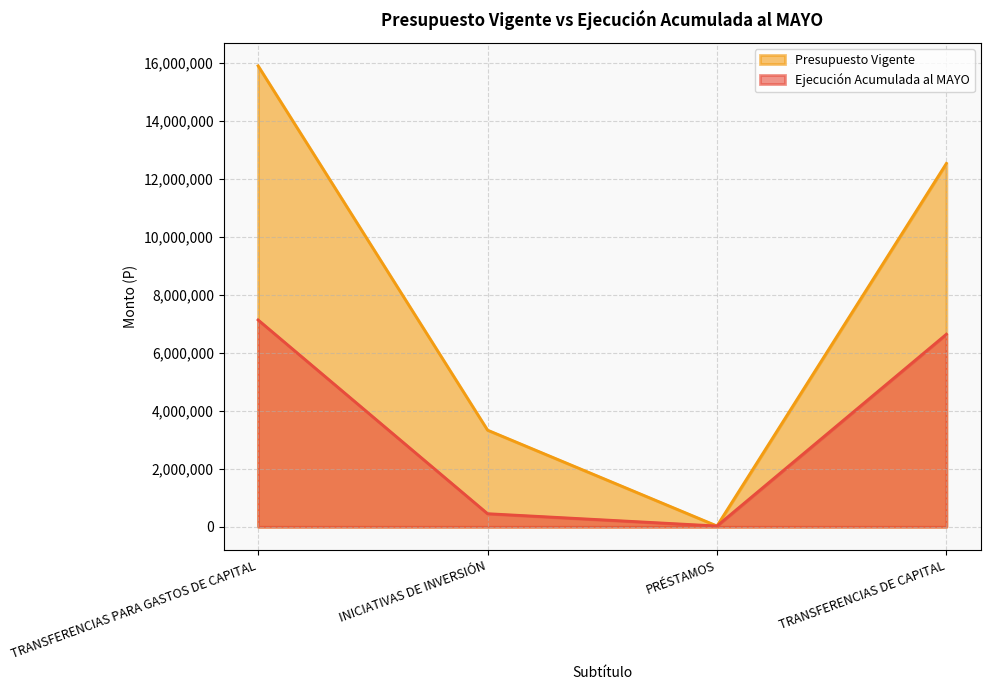

What is the approximate value of Presupuesto Vigente at PRÉSTAMOS?

29000